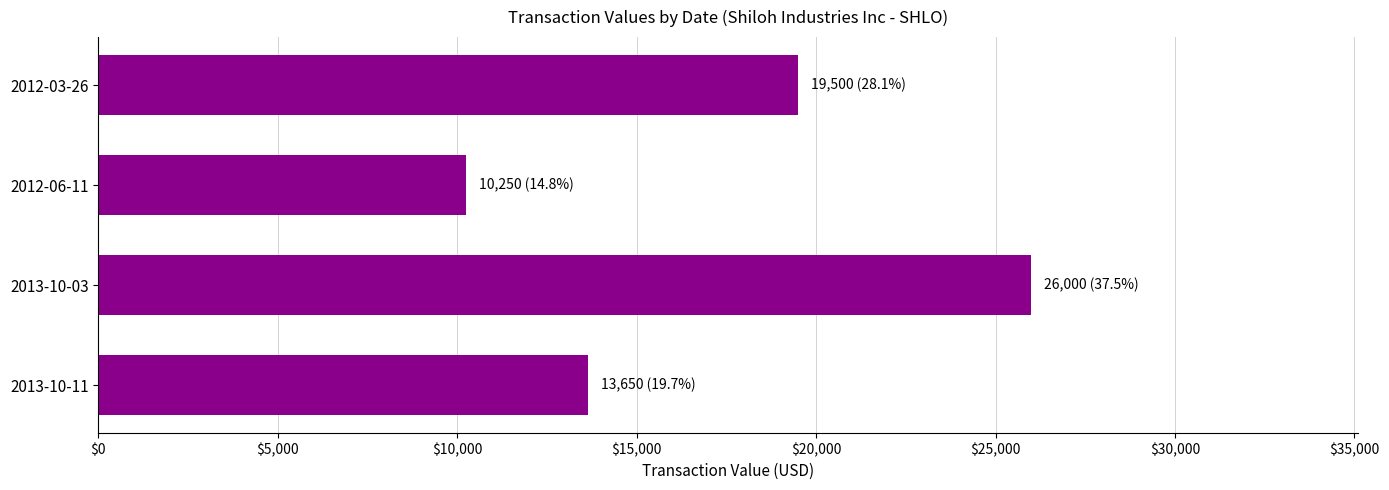

What is the change in value from 2013-10-11 to 2012-06-11?

-3400